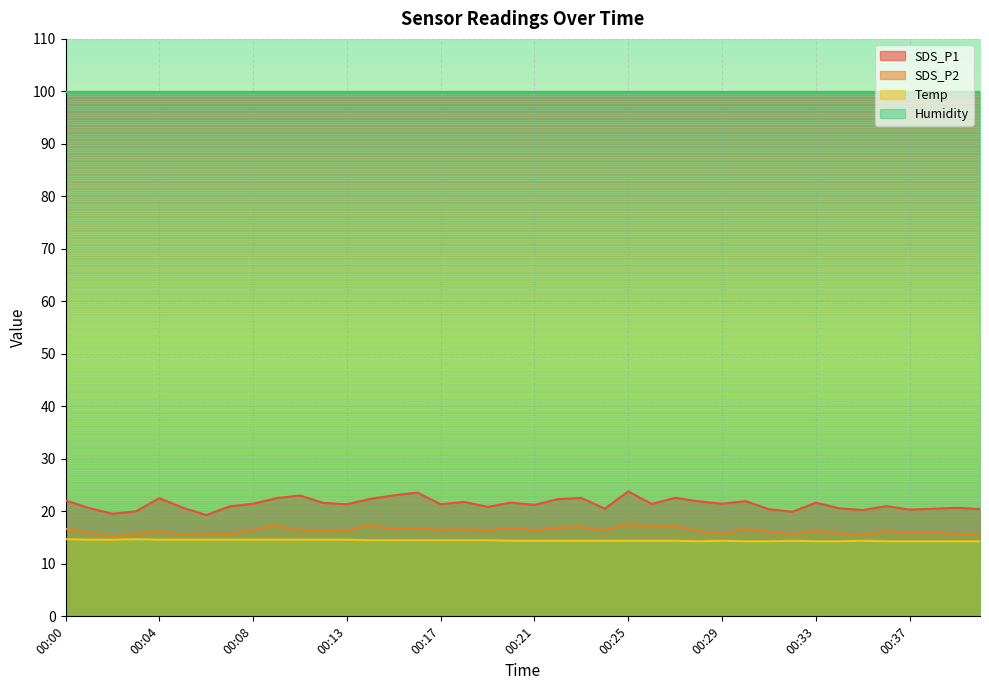

True or false: SDS_P2 and Humidity intersect in this chart.

False